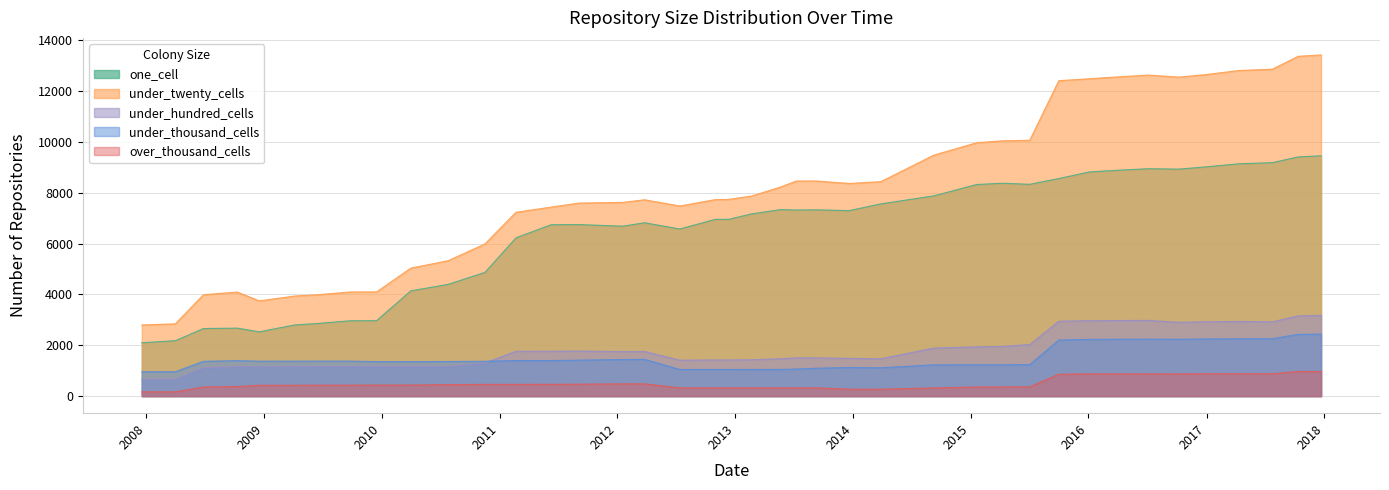

Reading right to left, list all the values displayed in this chart.

one_cell: 2017-12-22=9451	2017-10-12=9404	2017-07-24=9180	2017-04-12=9136	2016-12-27=9011	2016-10-07=8926	2016-07-04=8942	2016-04-05=8884	2016-01-04=8816	2015-10-01=8556	2015-07-03=8329	2015-04-09=8372	2015-01-19=8320	2014-09-08=7873	2014-03-28=7559	2013-12-20=7294	2013-09-10=7325	2013-07-09=7318	2013-05-21=7335	2013-02-20=7164	2012-12-11=6949	2012-10-31=6952	2012-07-13=6571	2012-03-26=6817	2012-01-18=6682	2011-09-05=6745	2011-06-10=6740	2011-02-21=6223	2010-11-17=4865	2010-07-26=4395	2010-04-01=4139	2009-12-16=2967	2009-09-25=2962	2009-06-17=2857	2009-04-06=2798	2008-12-17=2527	2008-10-10=2673	2008-06-27=2657	2008-04-01=2179	2007-12-19=2098
under_twenty_cells: 2017-12-22=13416	2017-10-12=13362	2017-07-24=12856	2017-04-12=12805	2016-12-27=12639	2016-10-07=12544	2016-07-04=12624	2016-04-05=12556	2016-01-04=12480	2015-10-01=12404	2015-07-03=10061	2015-04-09=10039	2015-01-19=9963	2014-09-08=9473	2014-03-28=8432	2013-12-20=8362	2013-09-10=8459	2013-07-09=8458	2013-05-21=8220	2013-02-20=7866	2012-12-11=7734	2012-10-31=7727	2012-07-13=7475	2012-03-26=7720	2012-01-18=7618	2011-09-05=7591	2011-06-10=7433	2011-02-21=7229	2010-11-17=5986	2010-07-26=5325	2010-04-01=5033	2009-12-16=4098	2009-09-25=4095	2009-06-17=3987	2009-04-06=3936	2008-12-17=3744	2008-10-10=4092	2008-06-27=3988	2008-04-01=2842	2007-12-19=2797
under_hundred_cells: 2017-12-22=3176	2017-10-12=3154	2017-07-24=2923	2017-04-12=2938	2016-12-27=2925	2016-10-07=2903	2016-07-04=2978	2016-04-05=2973	2016-01-04=2967	2015-10-01=2946	2015-07-03=2028	2015-04-09=1956	2015-01-19=1936	2014-09-08=1890	2014-03-28=1469	2013-12-20=1485	2013-09-10=1505	2013-07-09=1507	2013-05-21=1470	2013-02-20=1430	2012-12-11=1422	2012-10-31=1422	2012-07-13=1412	2012-03-26=1757	2012-01-18=1752	2011-09-05=1773	2011-06-10=1767	2011-02-21=1763	2010-11-17=1307	2010-07-26=1166	2010-04-01=1163	2009-12-16=1163	2009-09-25=1162	2009-06-17=1162	2009-04-06=1159	2008-12-17=1157	2008-10-10=1154	2008-06-27=1114	2008-04-01=660	2007-12-19=660
under_thousand_cells: 2017-12-22=2440	2017-10-12=2427	2017-07-24=2258	2017-04-12=2253	2016-12-27=2248	2016-10-07=2235	2016-07-04=2241	2016-04-05=2236	2016-01-04=2231	2015-10-01=2204	2015-07-03=1239	2015-04-09=1231	2015-01-19=1231	2014-09-08=1229	2014-03-28=1114	2013-12-20=1125	2013-09-10=1097	2013-07-09=1065	2013-05-21=1050	2013-02-20=1048	2012-12-11=1047	2012-10-31=1047	2012-07-13=1047	2012-03-26=1444	2012-01-18=1438	2011-09-05=1414	2011-06-10=1397	2011-02-21=1399	2010-11-17=1371	2010-07-26=1361	2010-04-01=1357	2009-12-16=1357	2009-09-25=1376	2009-06-17=1376	2009-04-06=1375	2008-12-17=1374	2008-10-10=1393	2008-06-27=1369	2008-04-01=957	2007-12-19=957
over_thousand_cells: 2017-12-22=970	2017-10-12=969	2017-07-24=879	2017-04-12=879	2016-12-27=879	2016-10-07=873	2016-07-04=875	2016-04-05=875	2016-01-04=875	2015-10-01=860	2015-07-03=365	2015-04-09=360	2015-01-19=360	2014-09-08=320	2014-03-28=272	2013-12-20=272	2013-09-10=324	2013-07-09=324	2013-05-21=325	2013-02-20=325	2012-12-11=324	2012-10-31=324	2012-07-13=324	2012-03-26=482	2012-01-18=482	2011-09-05=470	2011-06-10=464	2011-02-21=462	2010-11-17=462	2010-07-26=452	2010-04-01=435	2009-12-16=435	2009-09-25=432	2009-06-17=432	2009-04-06=427	2008-12-17=427	2008-10-10=377	2008-06-27=358	2008-04-01=168	2007-12-19=168